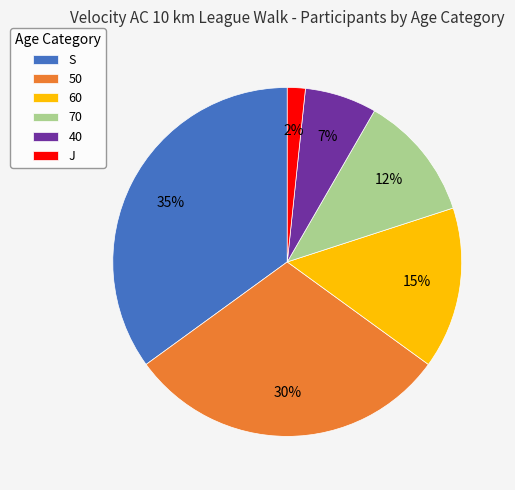

Between 70 and 60, which is larger?

60